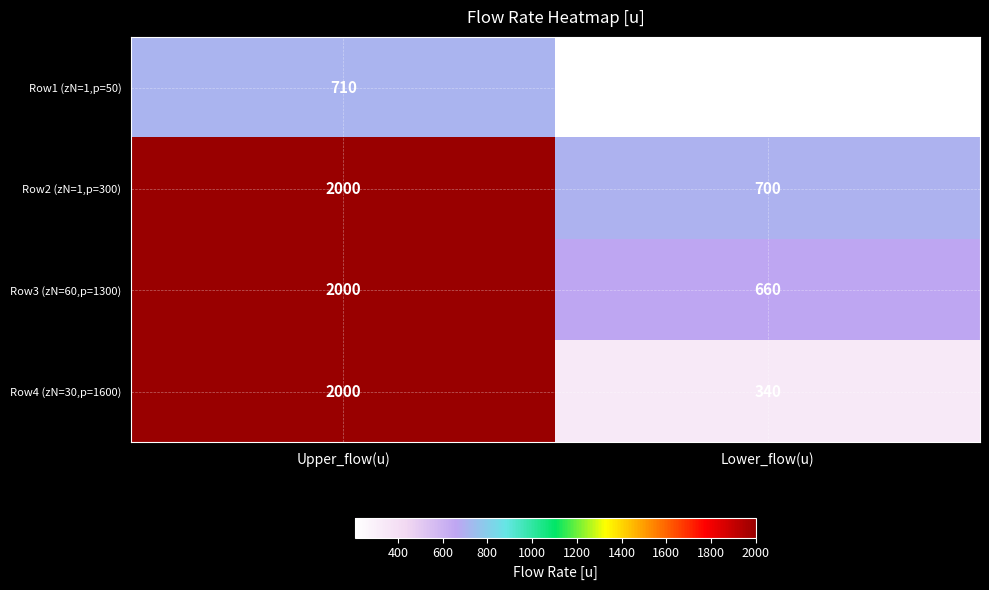

What is the sum of all Row1 (zN=1,p=50) values?

920